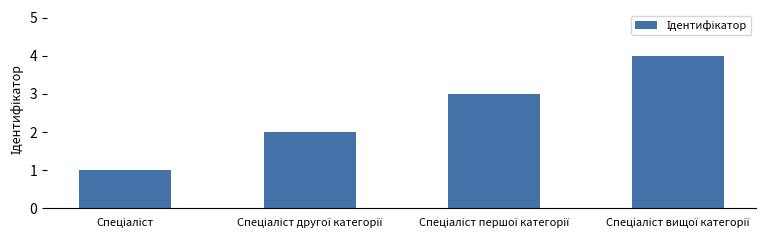

What is the sum of all values?

10